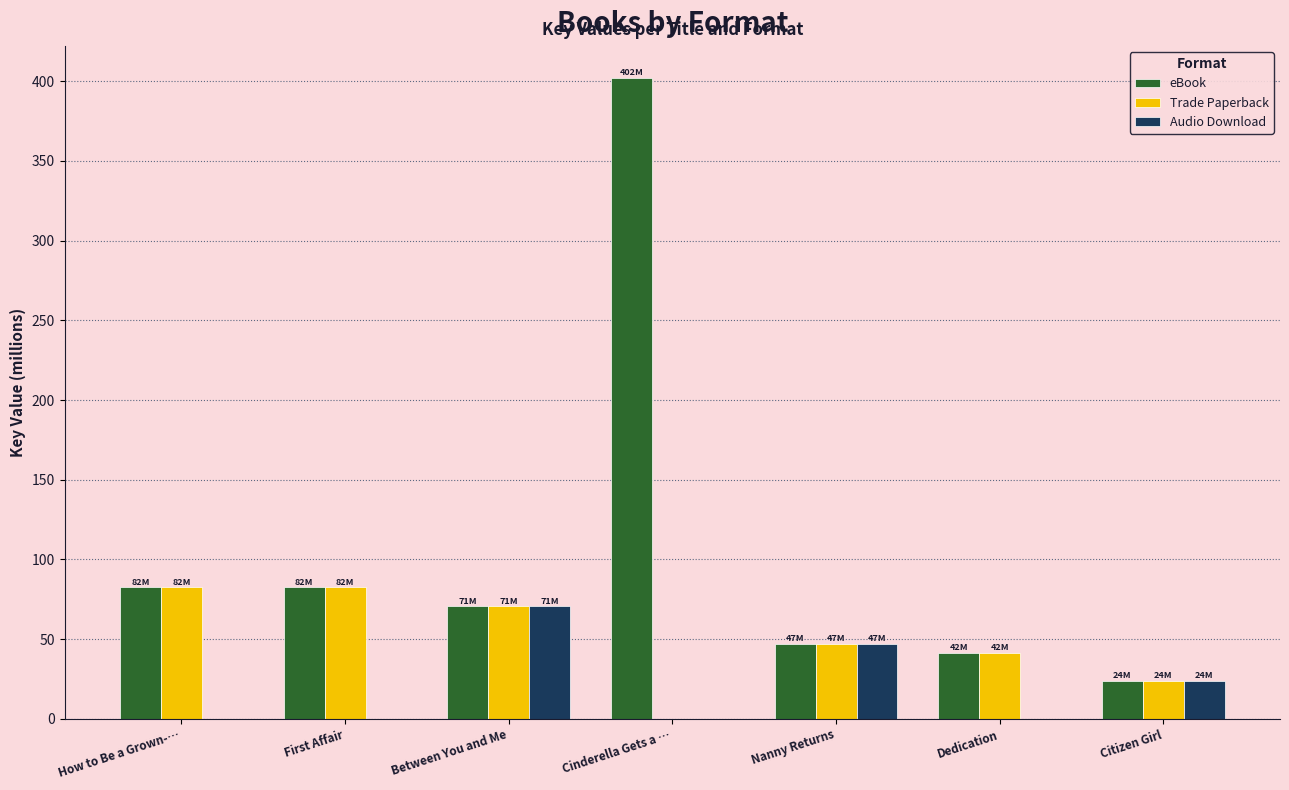

At which category is the sum across all series the highest?

Cinderella Gets a …